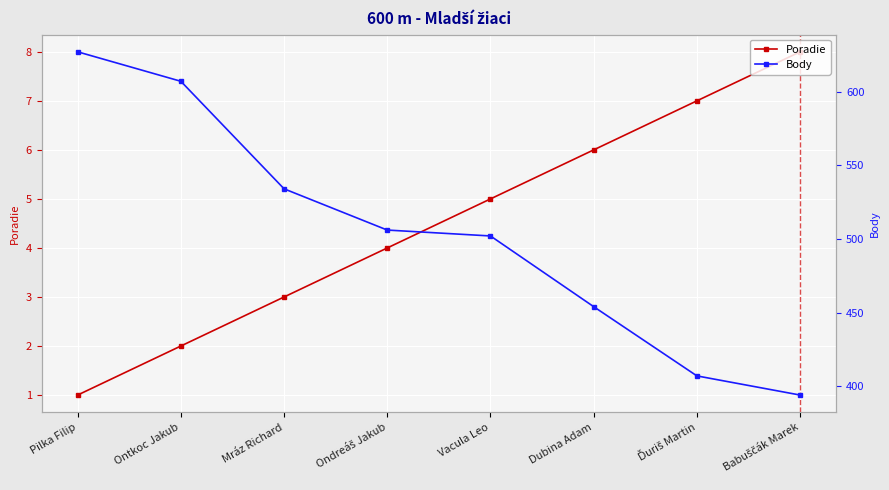

What is the difference between the maximum and second lowest values in the Body series?

220